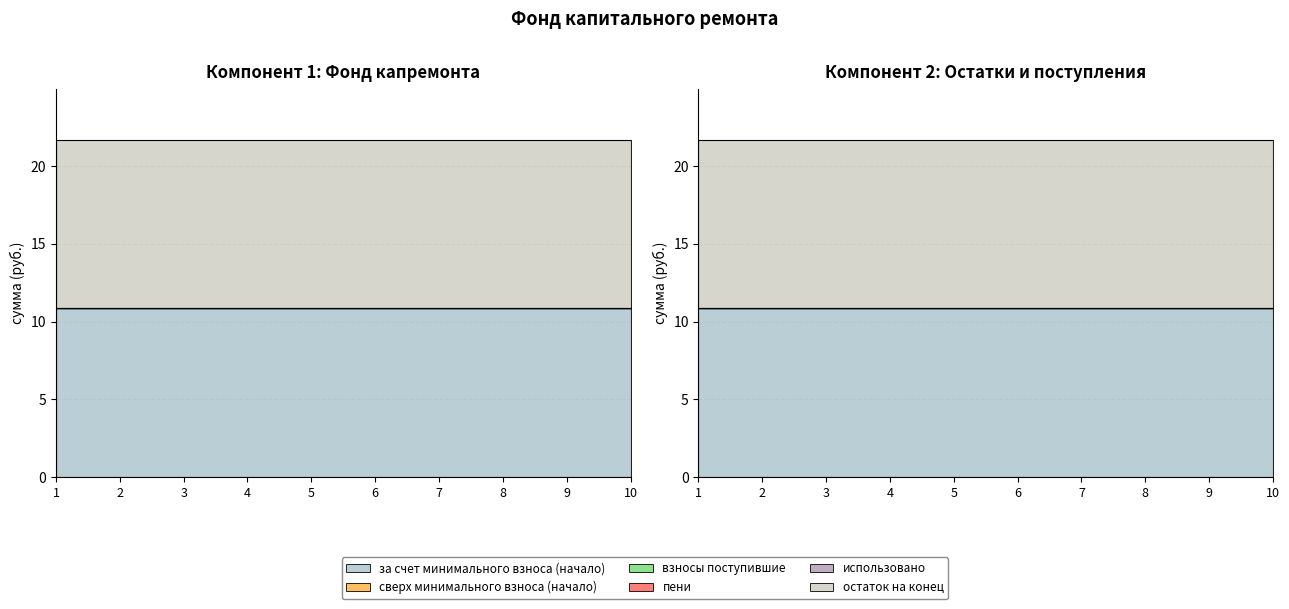

True or false: пени and за счет минимального взноса (начало) cross at least once.

False